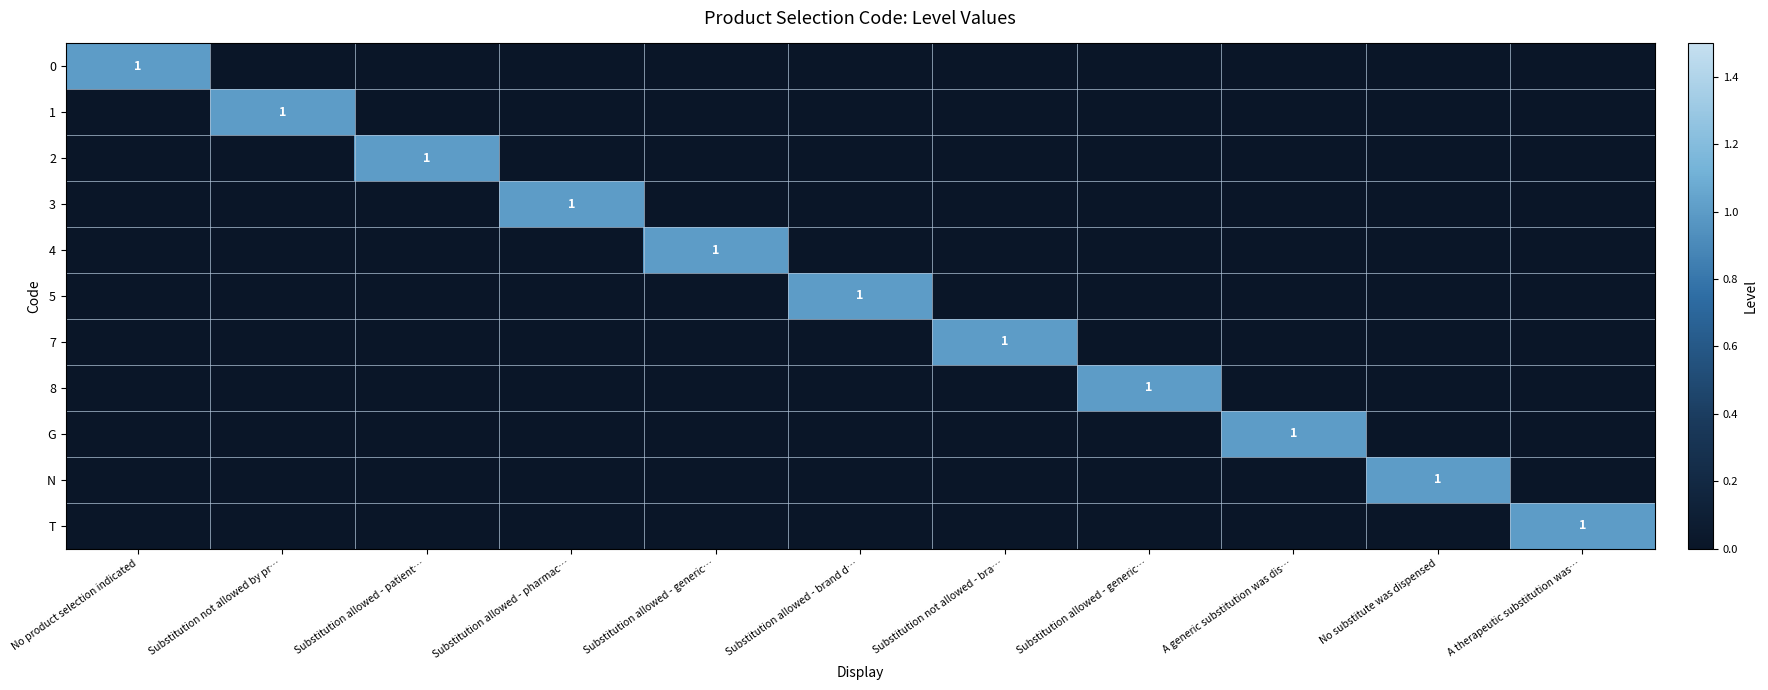

Is the value of 5 at Substitution allowed - generic… greater than the value of 2 at Substitution allowed - generic…?

No